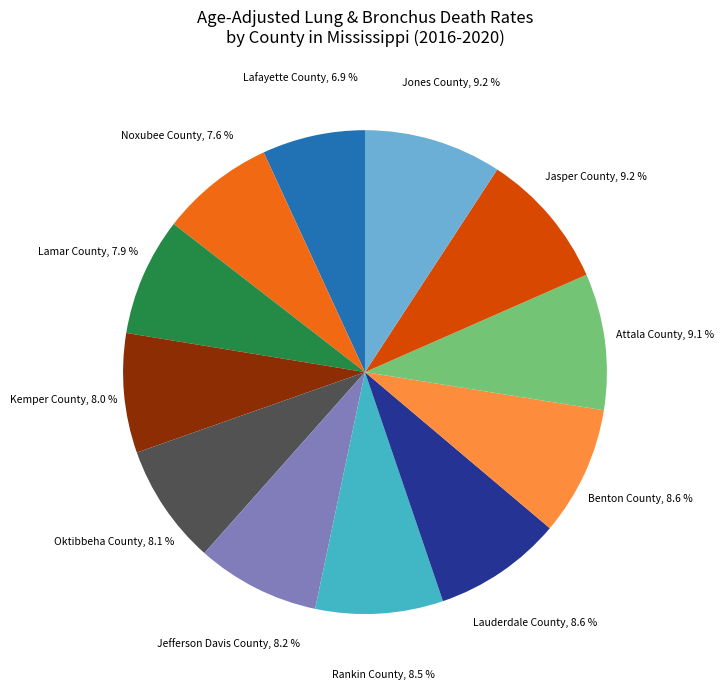

To the nearest percent, what is the combined percentage of Noxubee County and Benton County?

16%